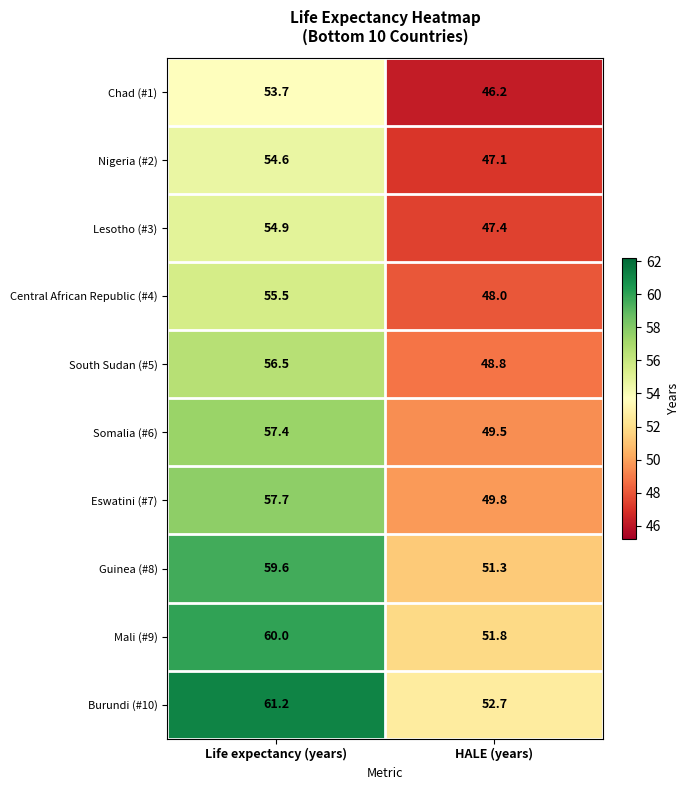

At which label does Guinea (#8) first exceed 59?

Life expectancy (years)